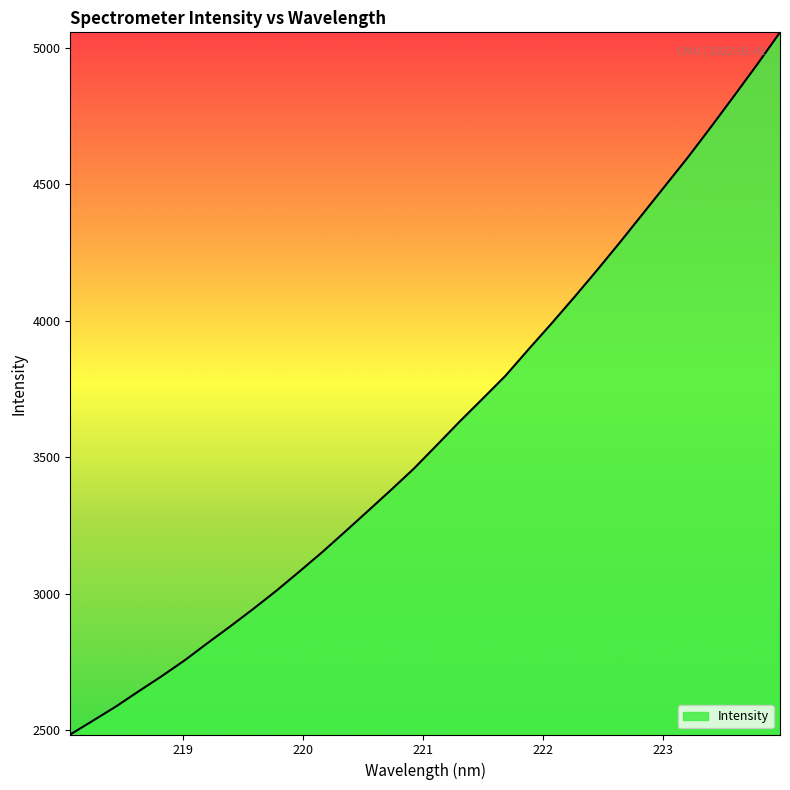

What is the difference between the maximum and minimum values?

2571.7